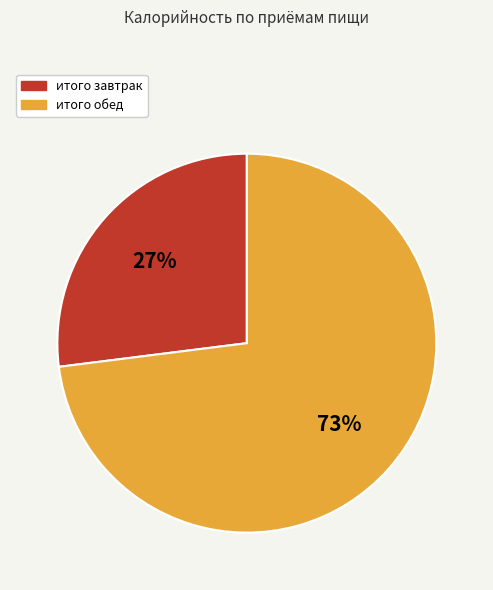

True or false: итого завтрак accounts for 27% of the total.

True